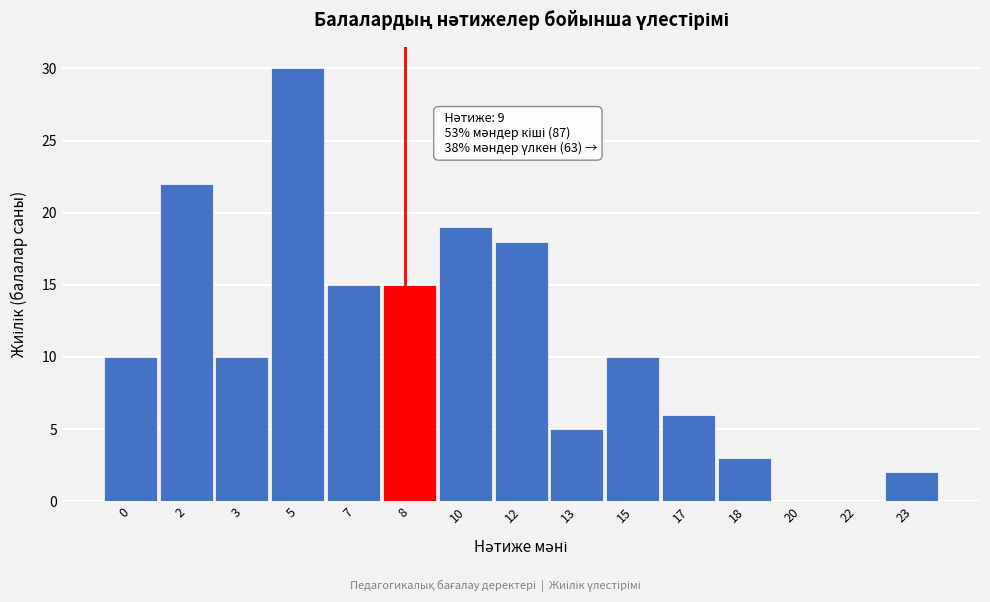

Reading left to right, extract all data points from this chart.

0=10	2=22	3=10	5=30	7=15	8=15	10=19	12=18	13=5	15=10	17=6	18=3	20=0	22=0	23=2